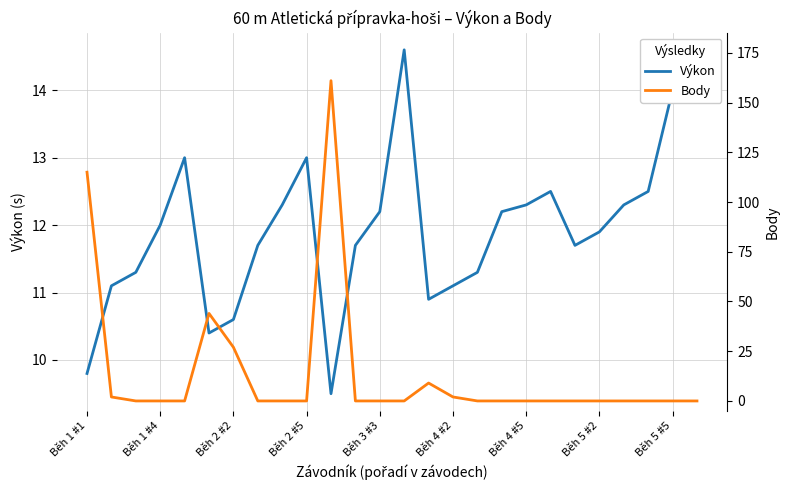

True or false: Body has more than 1 interior local peaks.

True